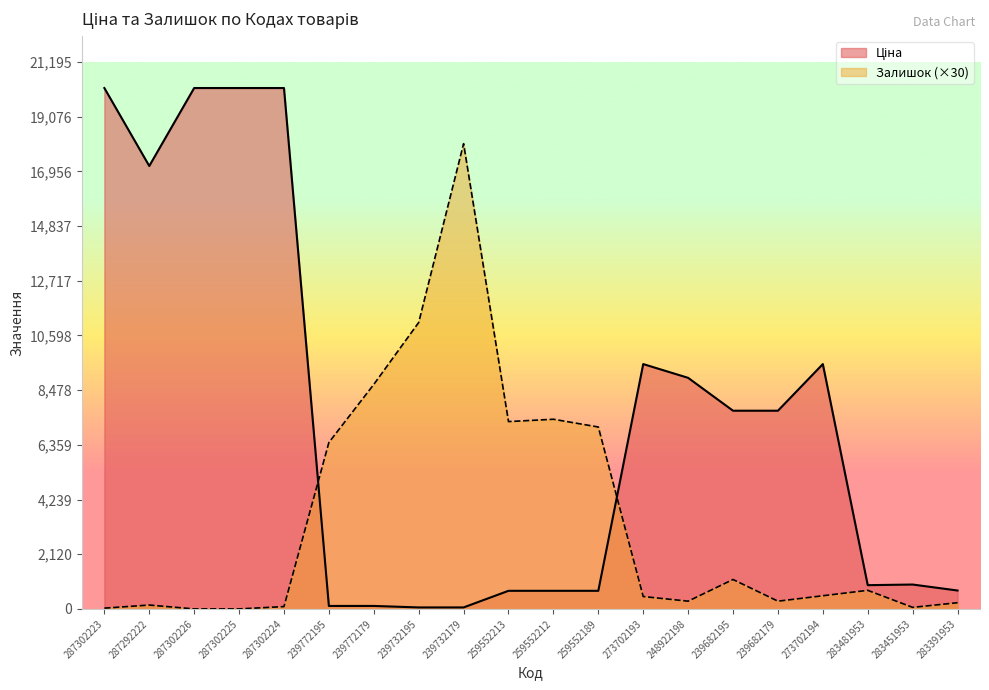

Between 287292222 and 283451953, which is larger?

287292222